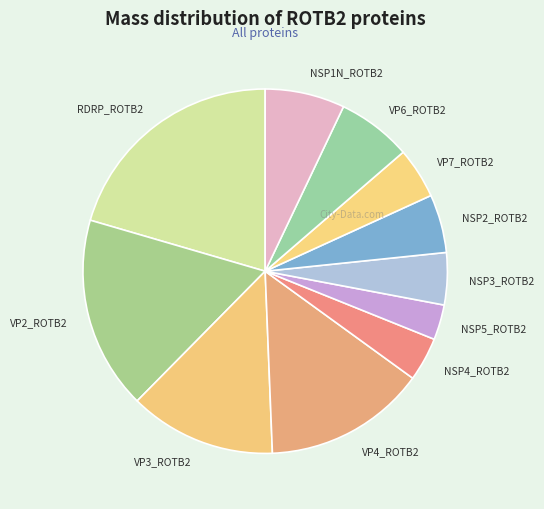

Is it true that VP2_ROTB2 is 24% of the pie?

False